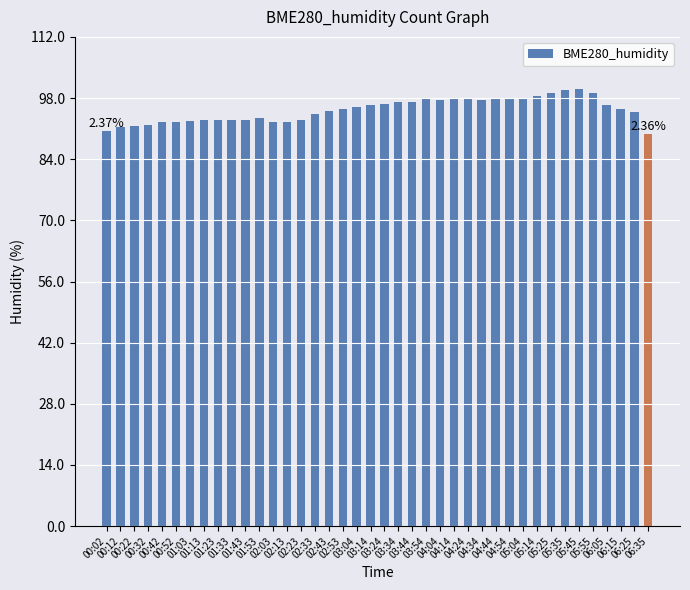

How many bars are there in total?

40